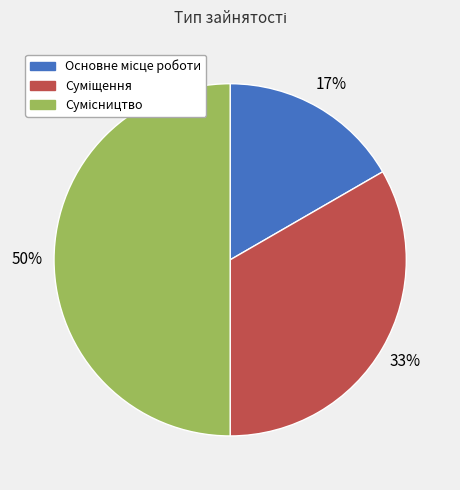

Count the number of slices in the pie.

3